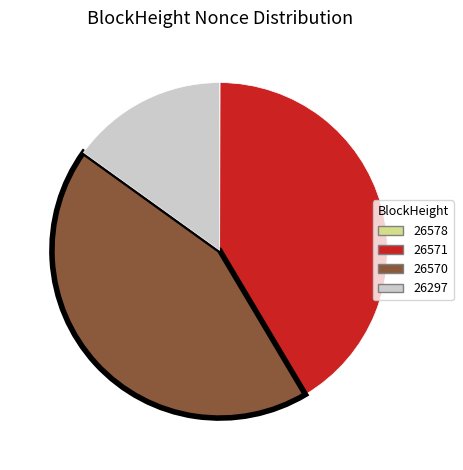

True or false: 26570 accounts for 37% of the total.

False